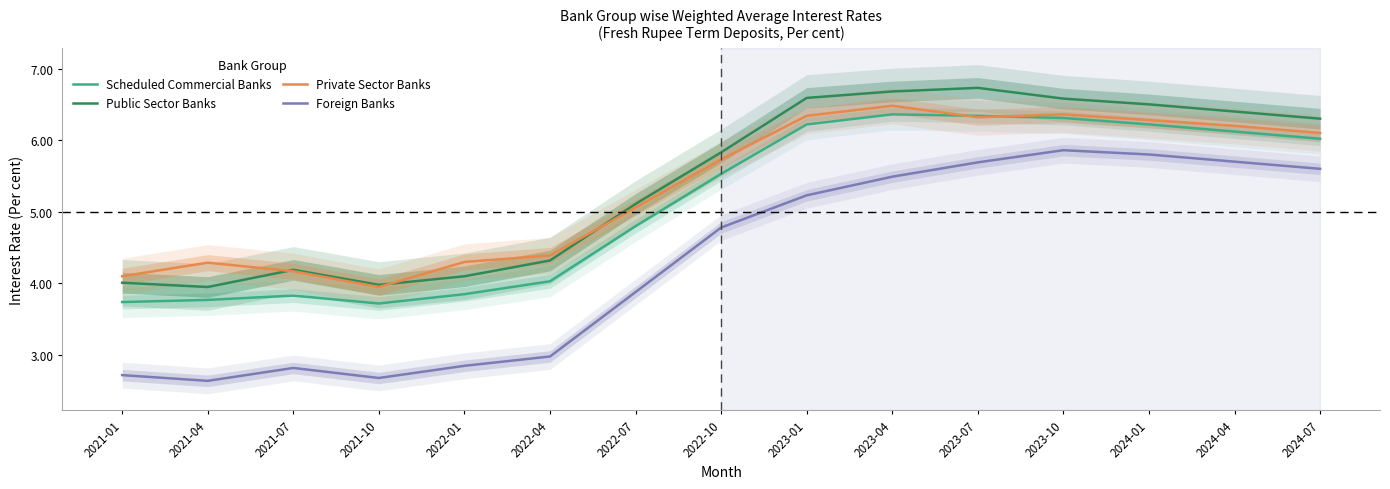

How many values in the Public Sector Banks series are below 5?

6